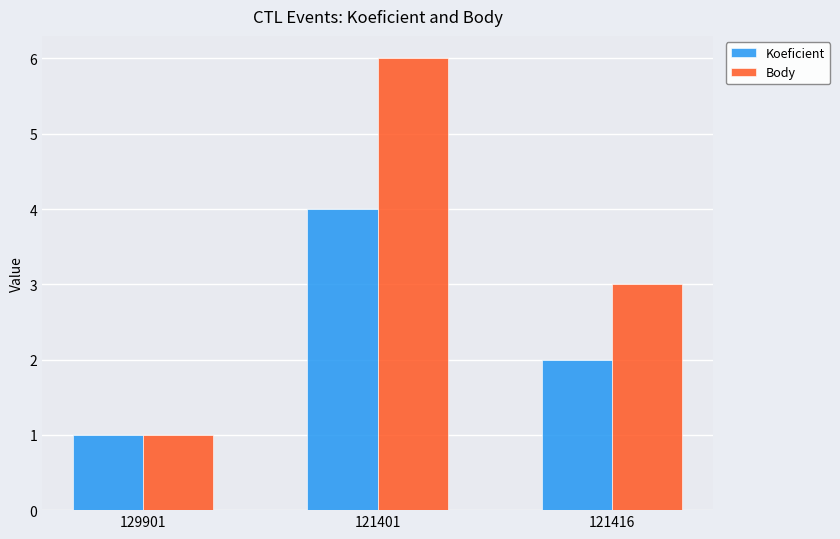

The value of Koeficient at 121401 is 4. True or false?

True